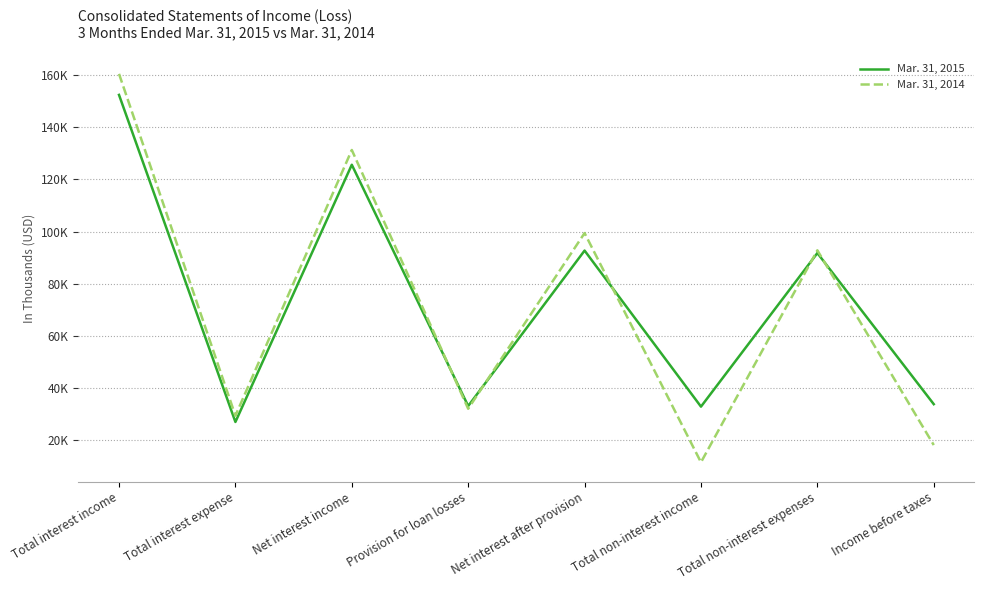

Which series ends up on top after the final intersection of Mar. 31, 2014 and Mar. 31, 2015?

Mar. 31, 2015